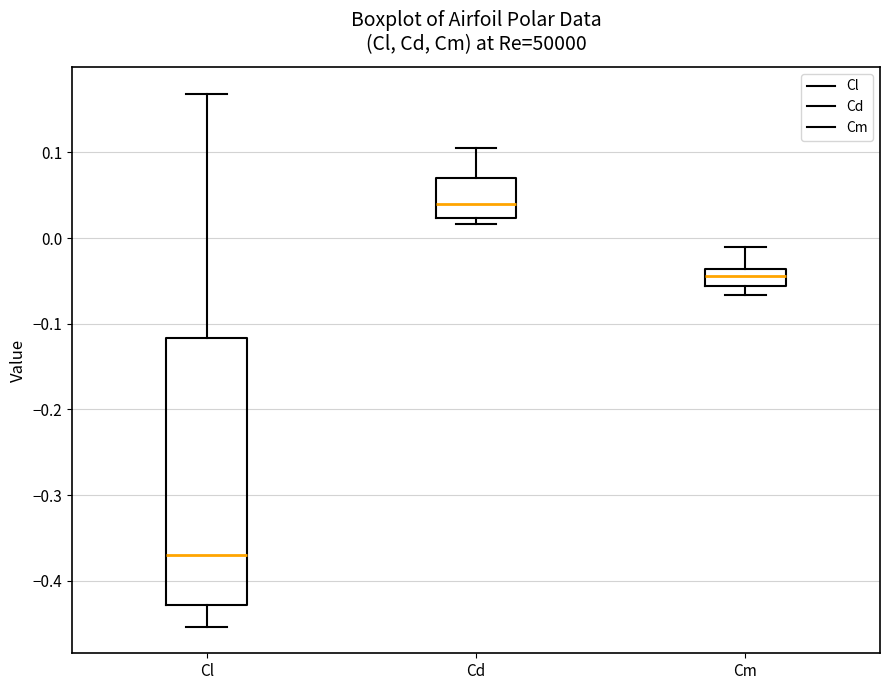

Where does the lower whisker of the box for Cl end on the y-axis? The values are not printed on the chart, so give them approximately, as read against the axis.

-0.45